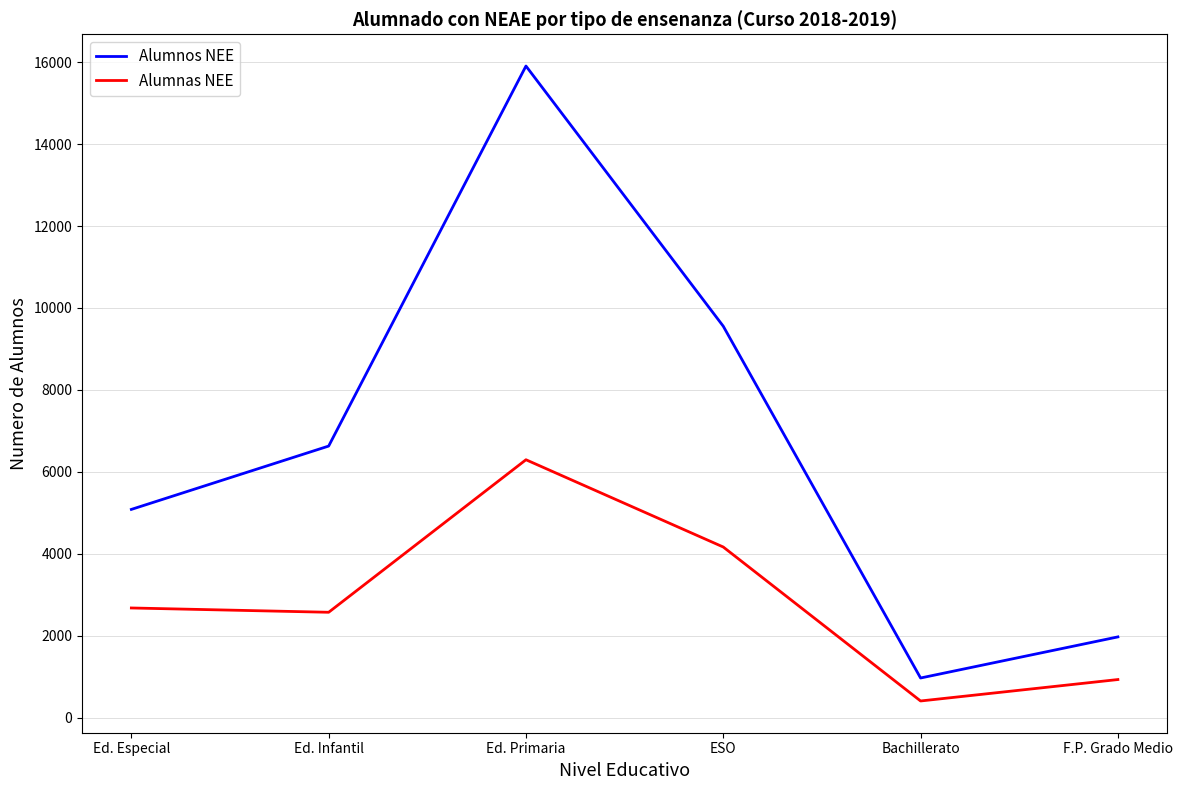

What is the difference between the maximum and second lowest values in the Alumnas NEE series?

5365